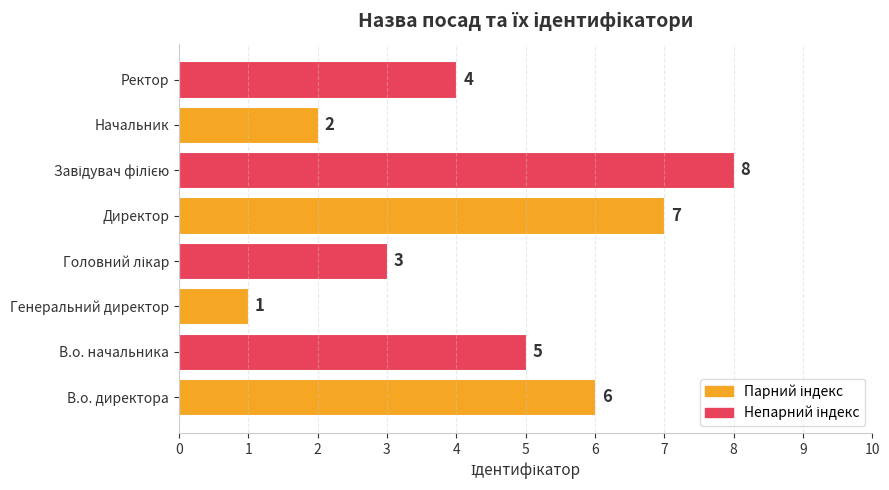

Where is the data nearest to the value 4?

Ректор